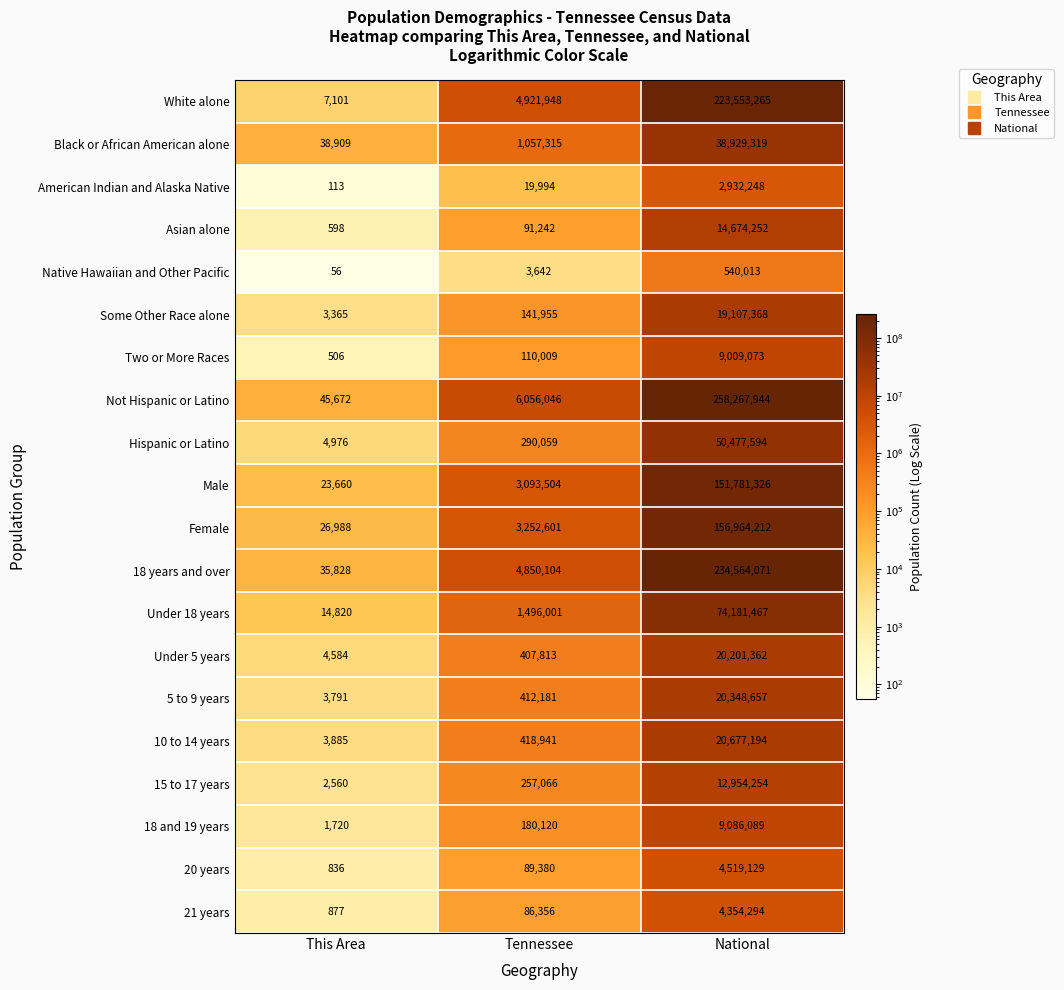

How many distinct data groups are displayed?

20